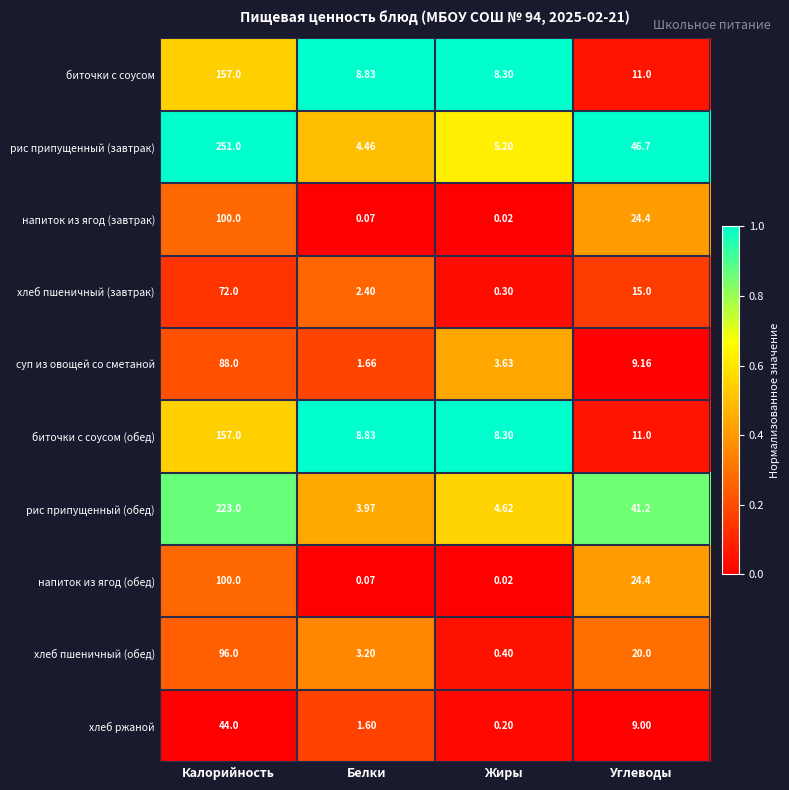

At which label does хлеб пшеничный (завтрак) first exceed 15?

Калорийность